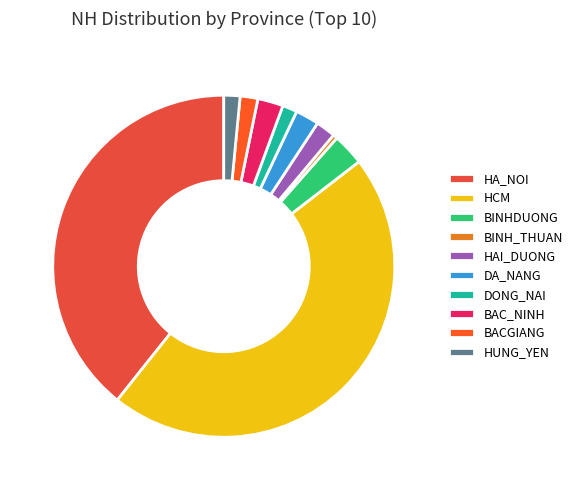

To the nearest percent, what portion does DONG_NAI represent?

1%